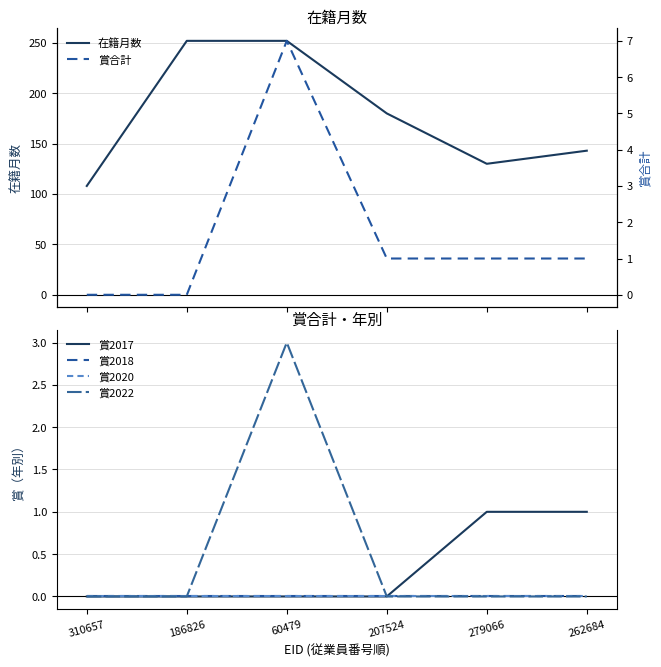

True or false: 賞2018 and 賞2017 cross at least once.

False